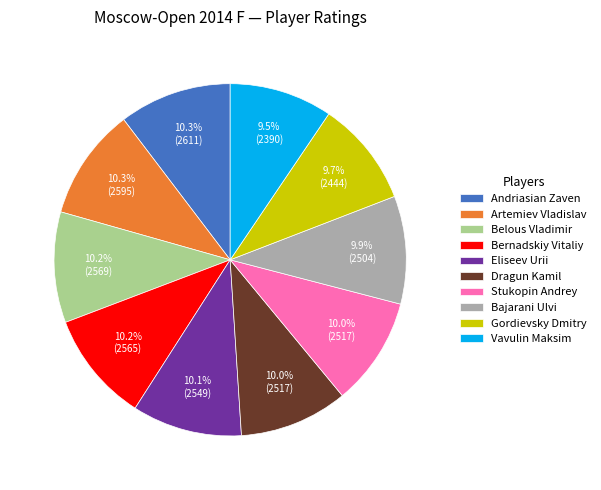

How many slices are in this pie chart?

10